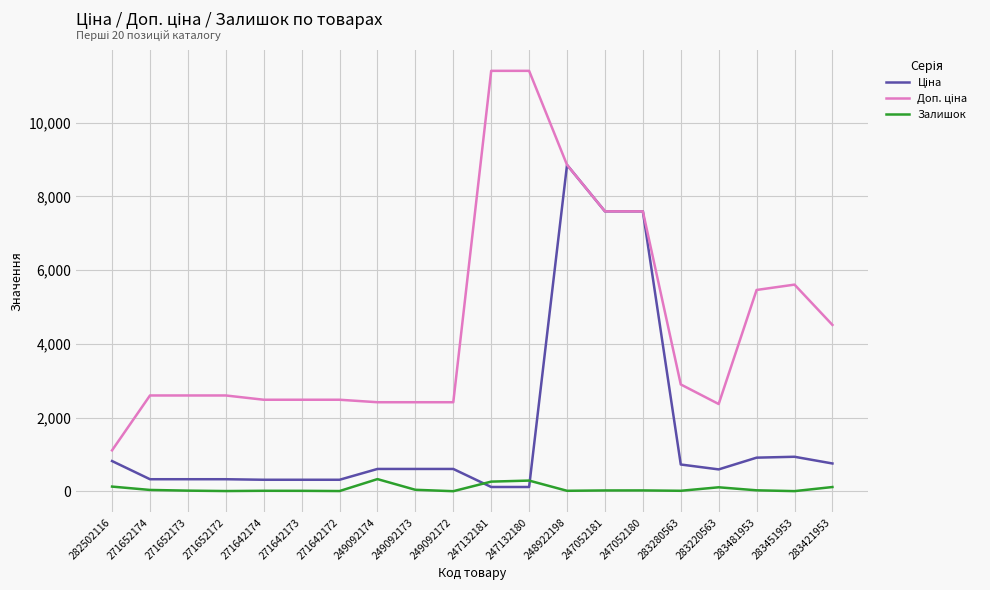

What is the total value across all series at 249092173?

3056.6